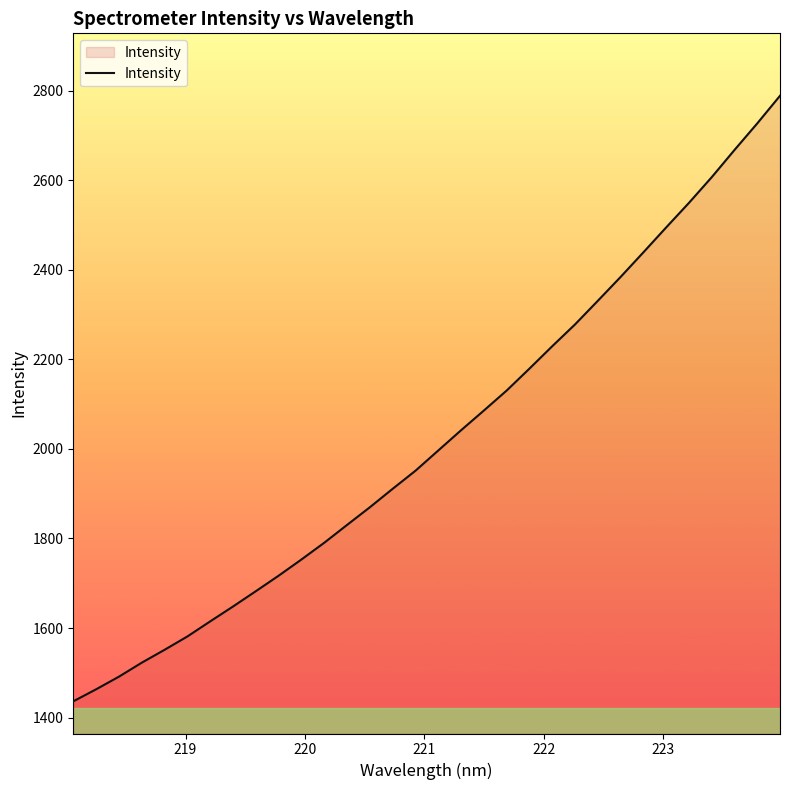

What is the greatest value displayed?

2788.4